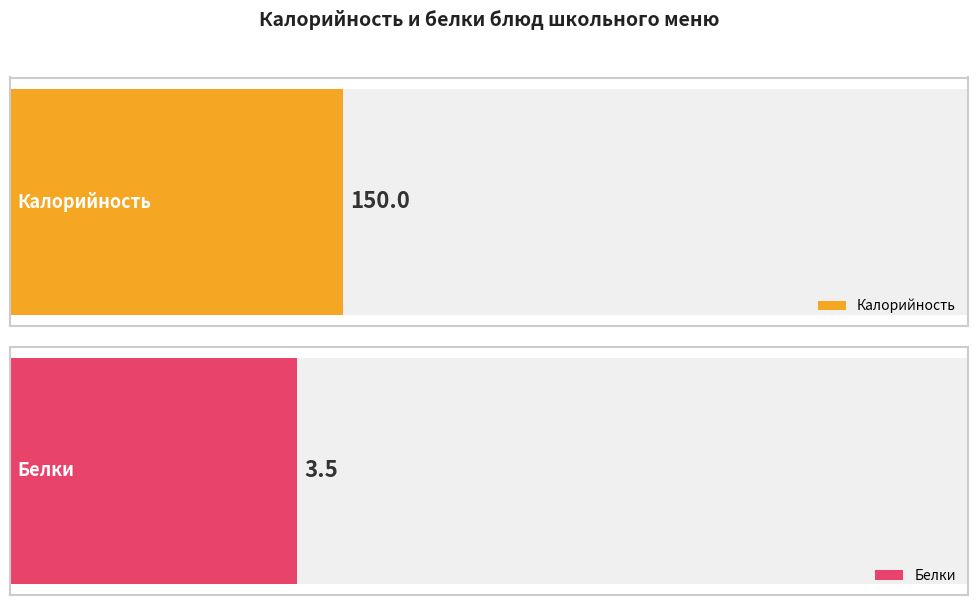

Rank the series by their average value, from highest to lowest.

Калорийность, Белки